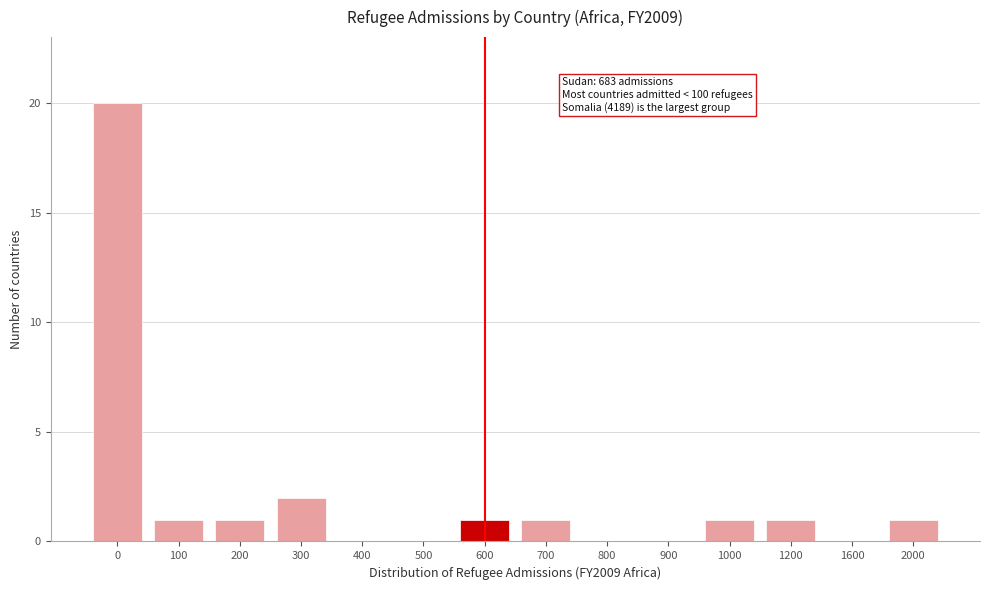

Reading right to left, what are all the values shown in this chart?

2000=1	1600=0	1200=1	1000=1	900=0	800=0	700=1	600=1	500=0	400=0	300=2	200=1	100=1	0=20